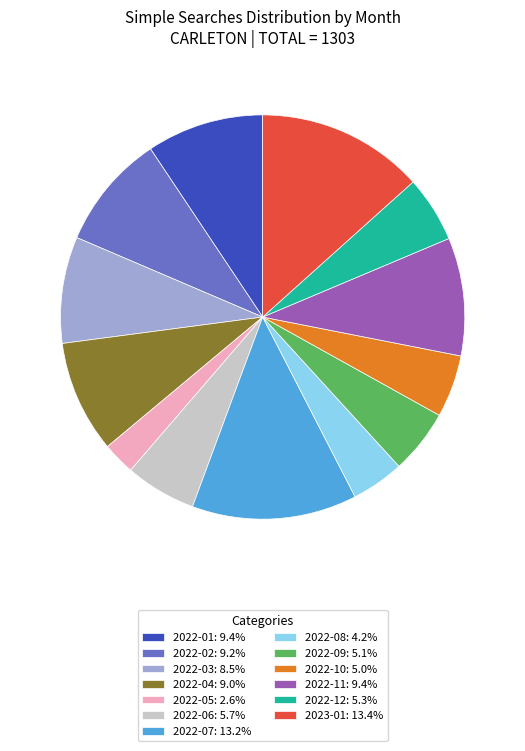

Does 2022-06: 5.7% account for over 50% of the chart?

No